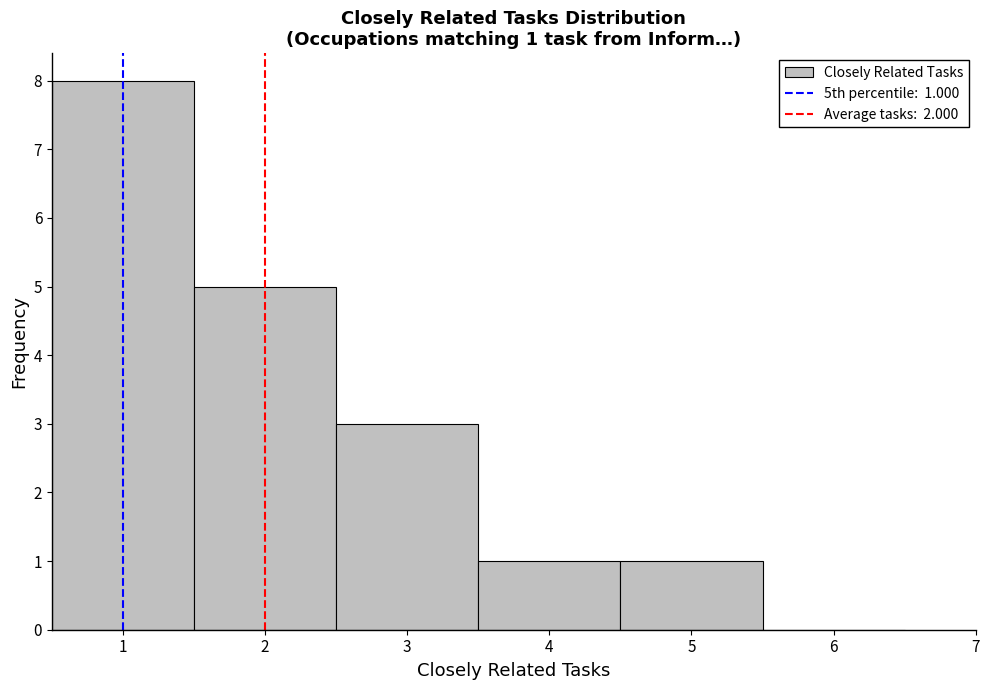

Which range on the x-axis has the tallest bar?

0.5 to 1.5